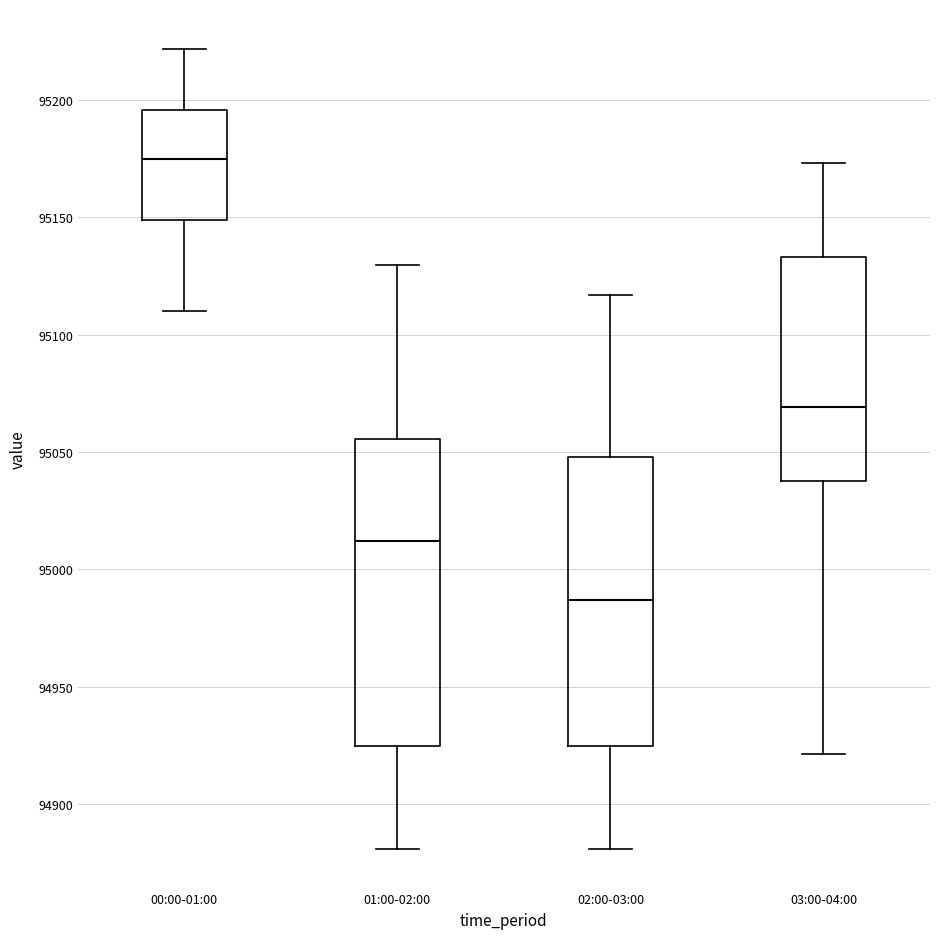

Which box is the tallest, from its lower edge to its upper edge?

01:00-02:00